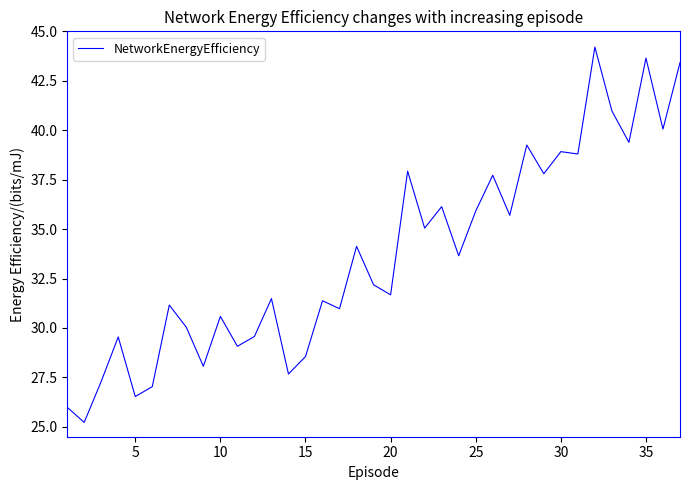

What is the difference between the maximum and minimum values?

19.0